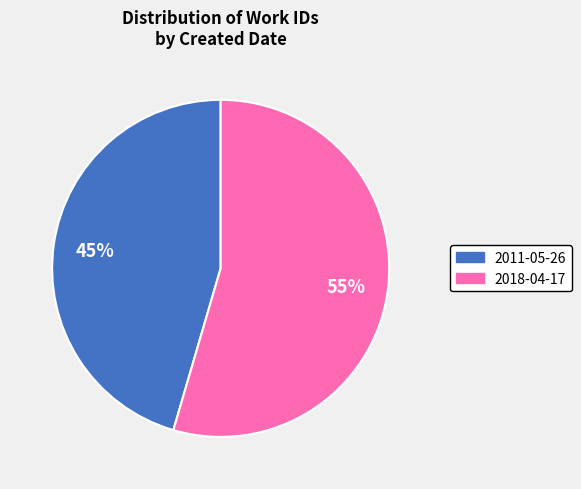

Rank the categories by value from lowest to highest.

2011-05-26, 2018-04-17